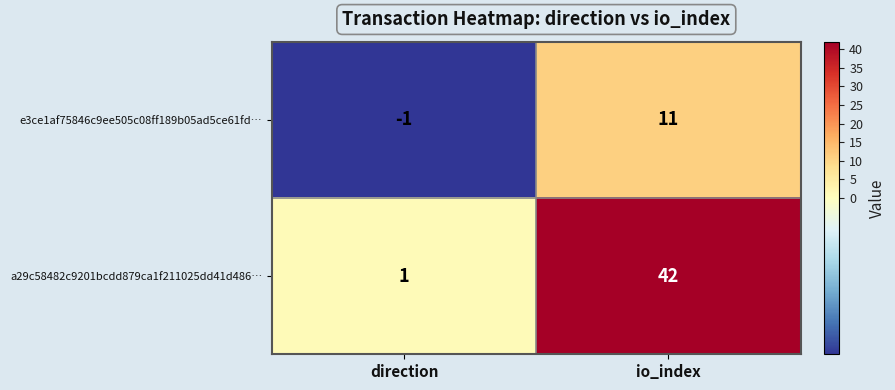

Where is e3ce1af75846c9ee505c08ff189b05ad5ce61fd… nearest to the value 5?

direction